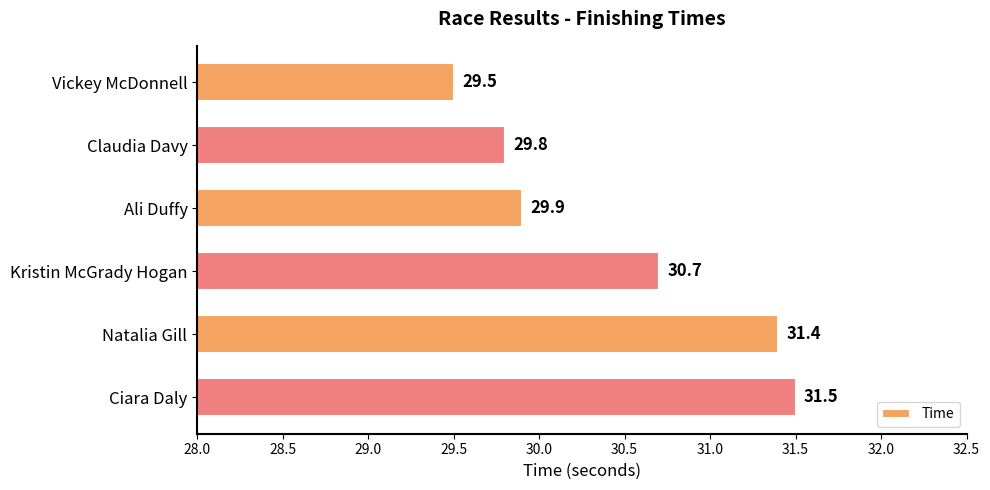

True or false: the data shows 29.9 at Ali Duffy.

True